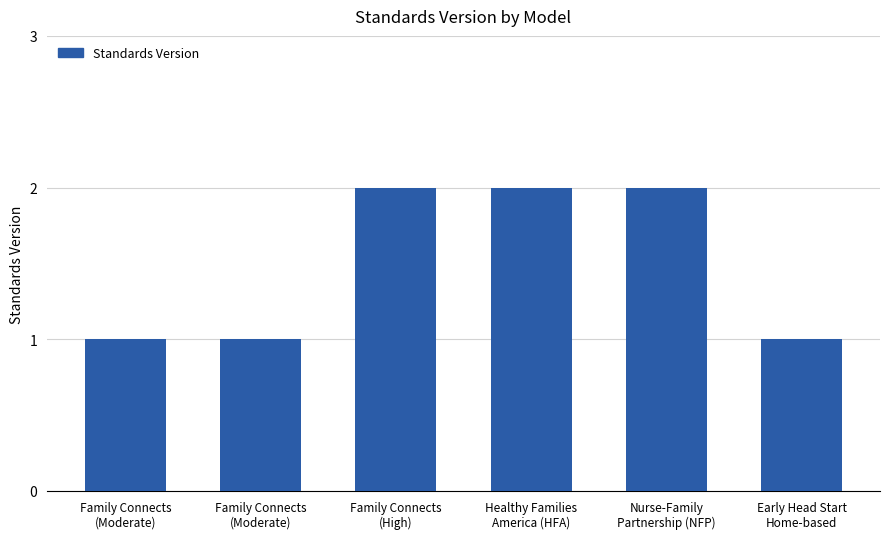

True or false: the data shows 1 at Family Connects
(Moderate).

False